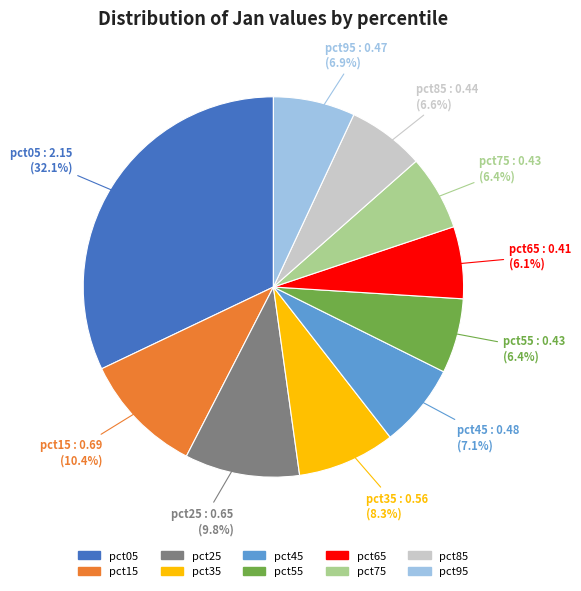

What percentage is the pct15 slice, to the nearest percent?

10%